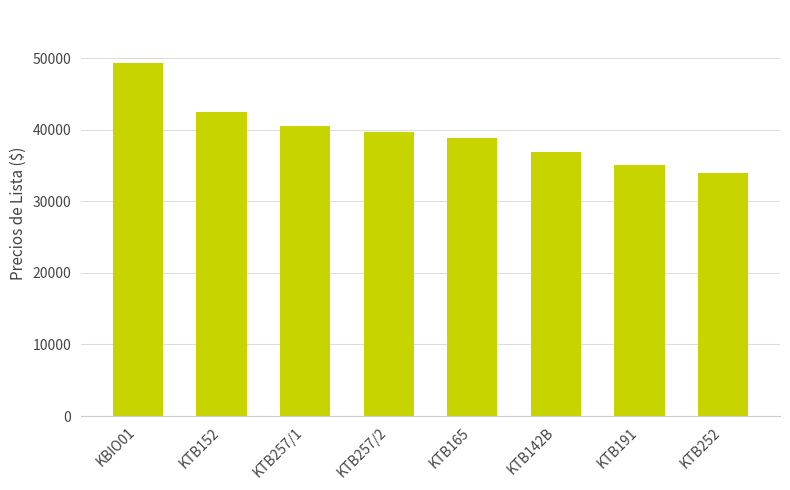

Rank the categories by value from lowest to highest.

KTB252, KTB191, KTB142B, KTB165, KTB257/2, KTB257/1, KTB152, KBIO01